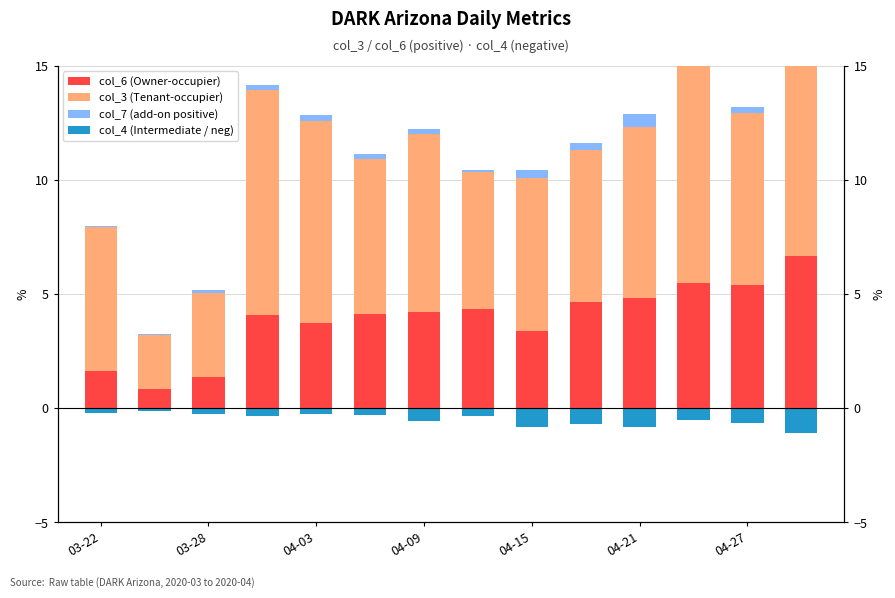

At which category is the sum across all series the highest?

13